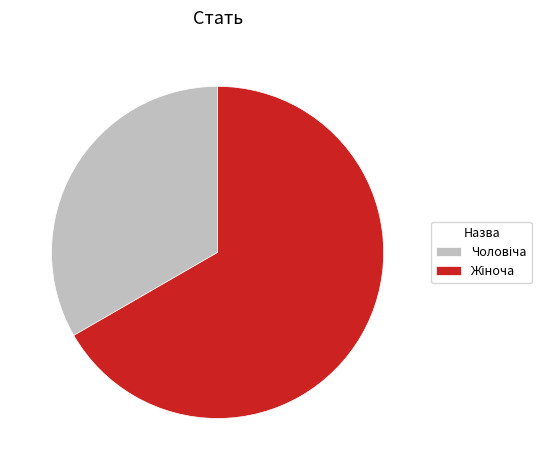

Is there a majority slice in this chart?

Yes